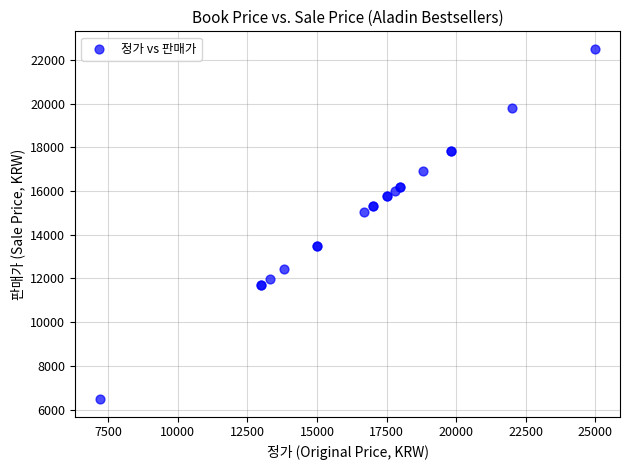

What Y value in the scatter plot is closest to 14490?

15030